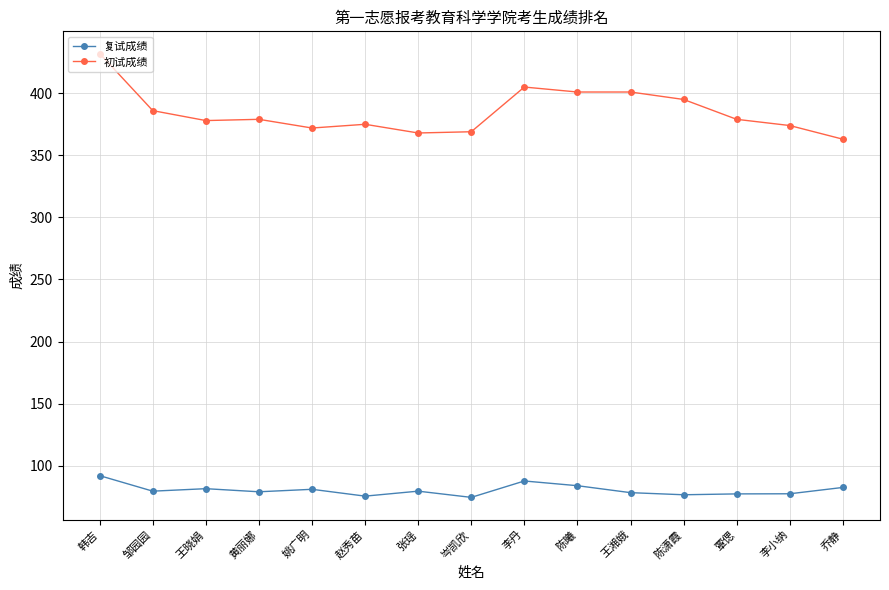

What is the label of the 11th point from the right?

姚广明